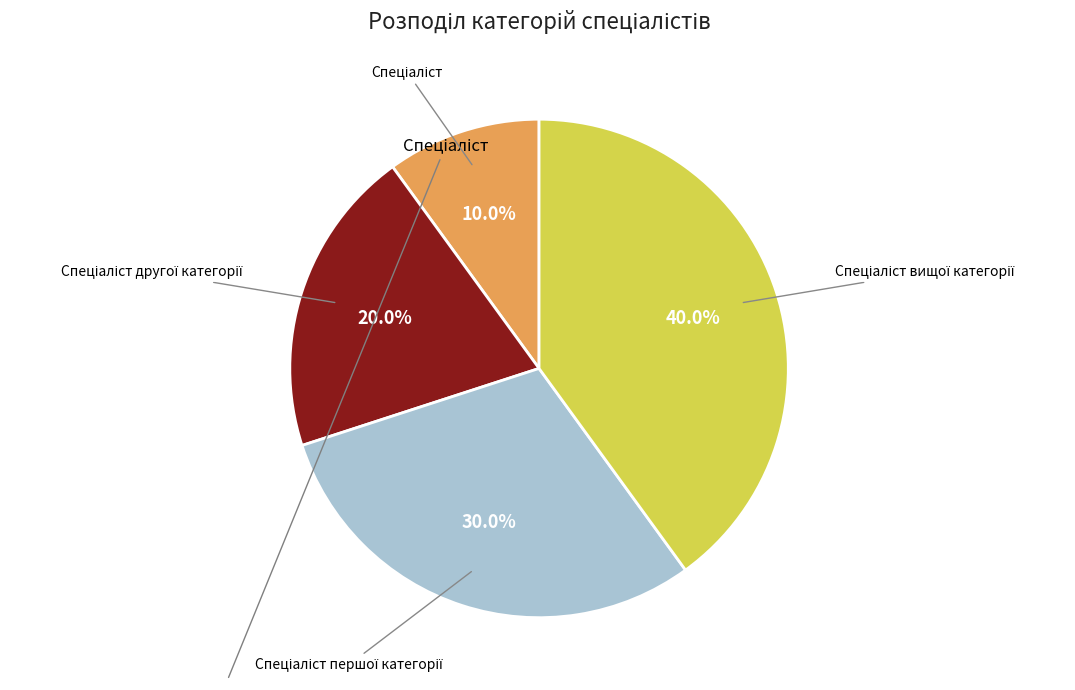

Is there any slice that represents more than half of the pie?

No